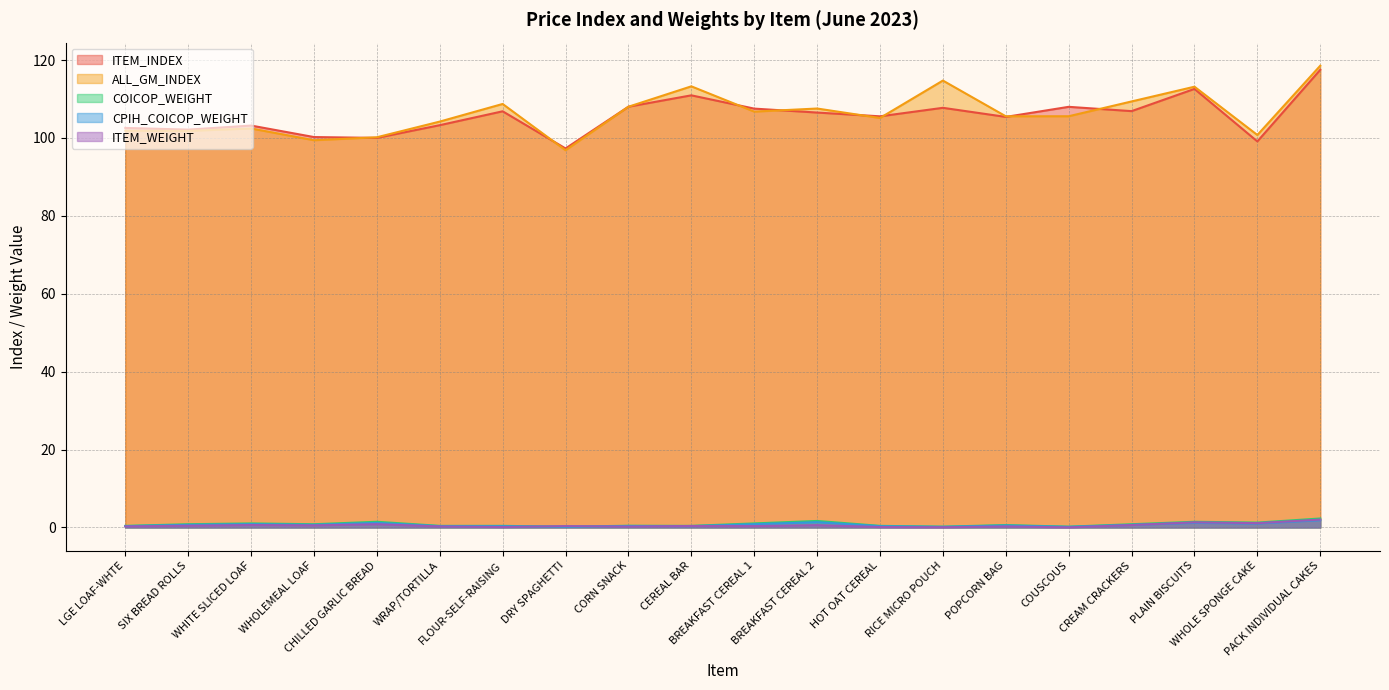

What is the label of the 1st point from the right?

PACK INDIVIDUAL CAKES